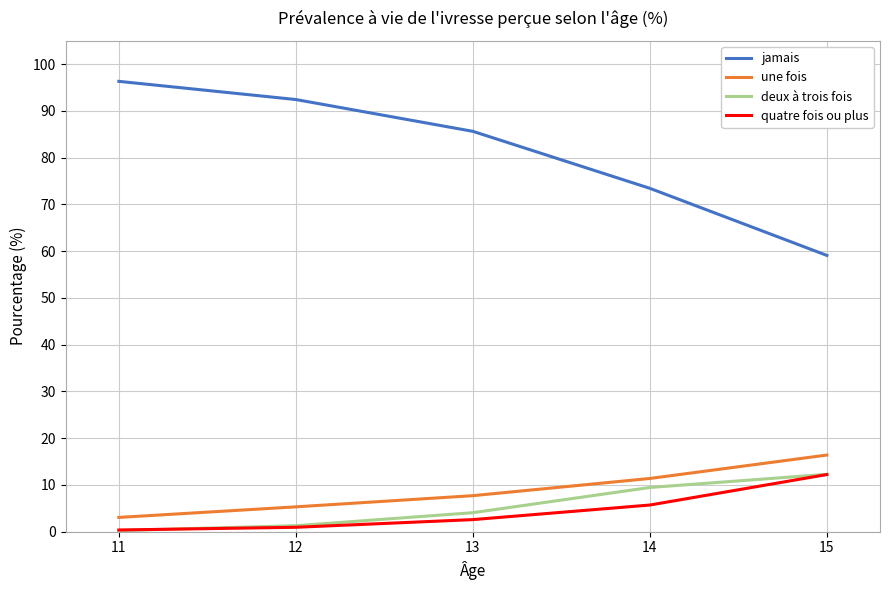

Which series has the largest range (max minus min)?

jamais